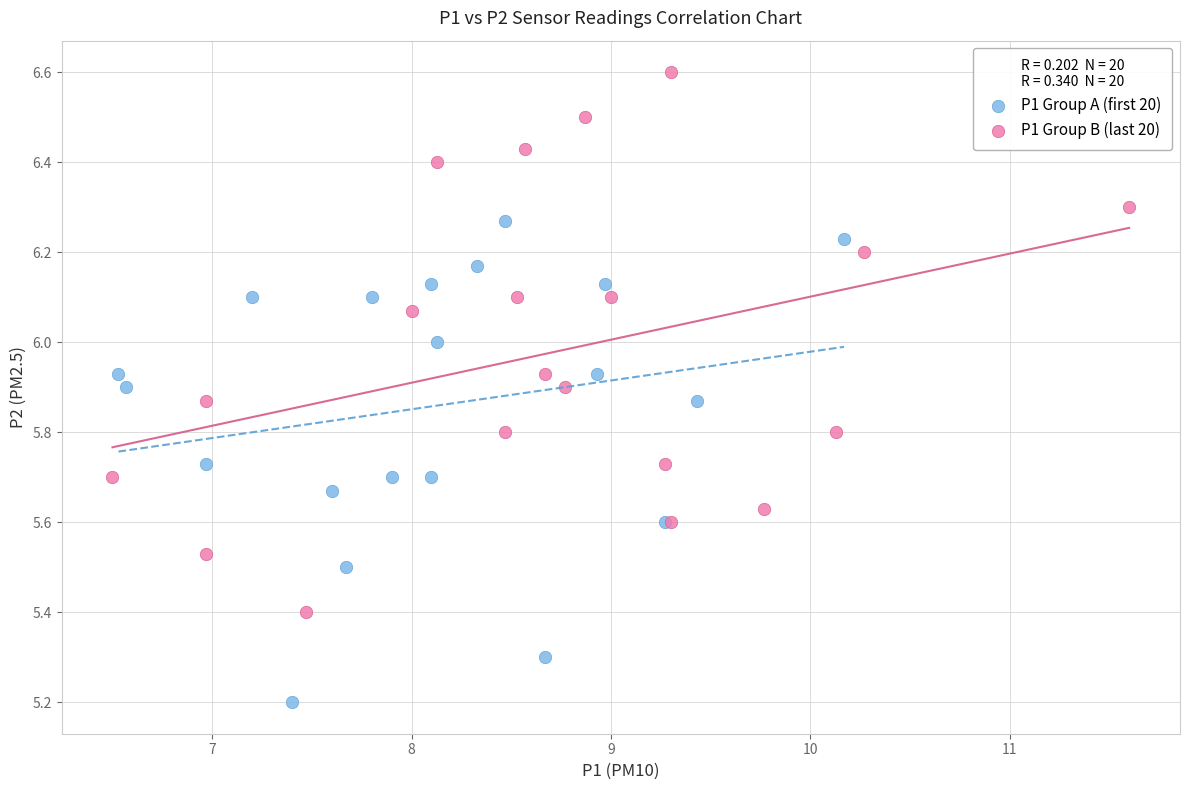

Which series reaches the maximum Y coordinate?

P1 Group B (last 20)